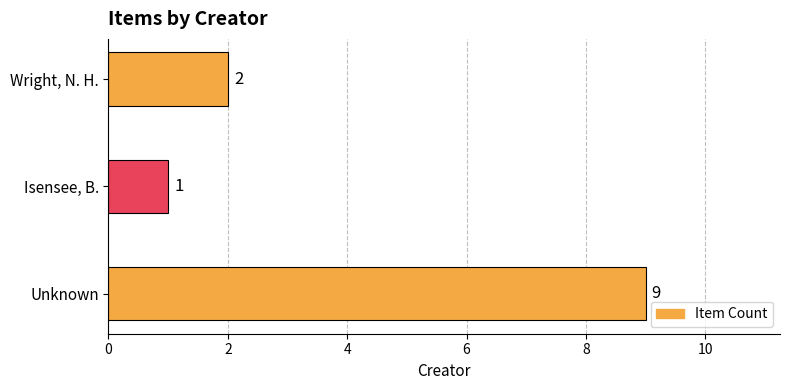

Rank the categories by value from lowest to highest.

Isensee, B., Wright, N. H., Unknown